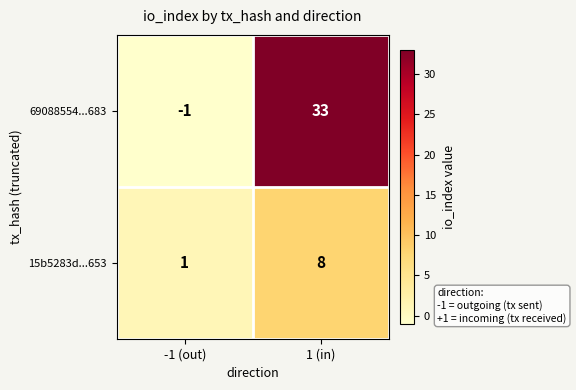

Which category has the lowest value in the 69088554...683 series?

-1 (out)